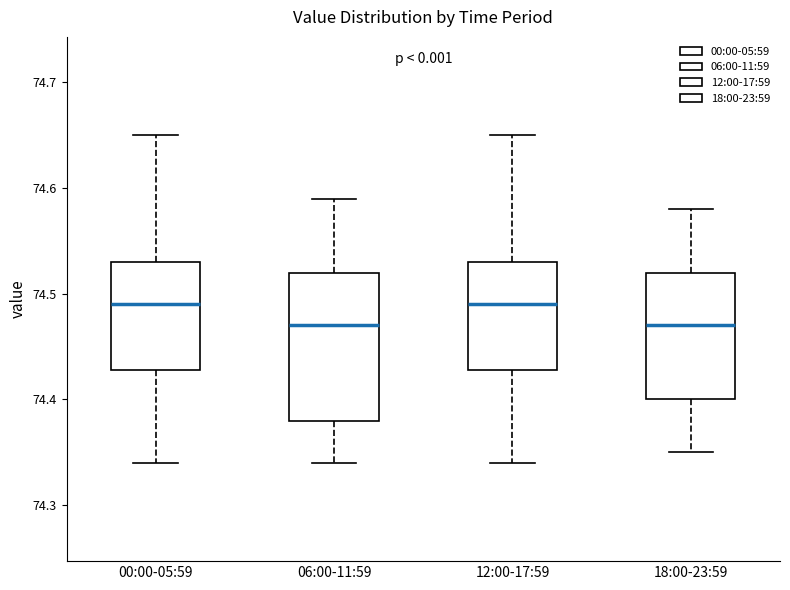

Reading left to right, transcribe this box plot: for each box, give where its median line is, the range the box spans, and where its two whiskers end, as read against the y-axis. The values are not printed on the chart, so give them approximately, as read against the axis.

00:00-05:59: median 74.49, box 74.43 to 74.53, whiskers 74.34 to 74.65
06:00-11:59: median 74.47, box 74.38 to 74.52, whiskers 74.34 to 74.59
12:00-17:59: median 74.49, box 74.43 to 74.53, whiskers 74.34 to 74.65
18:00-23:59: median 74.47, box 74.40 to 74.52, whiskers 74.35 to 74.58